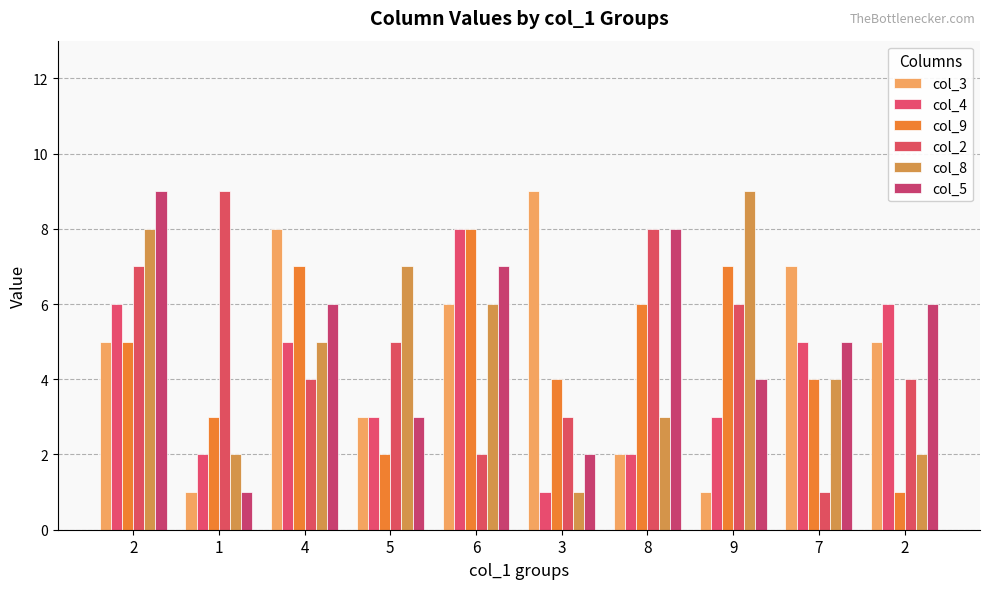

List the labels in order of col_9 value, largest first.

6, 4, 9, 8, 2, 3, 7, 1, 5, 2